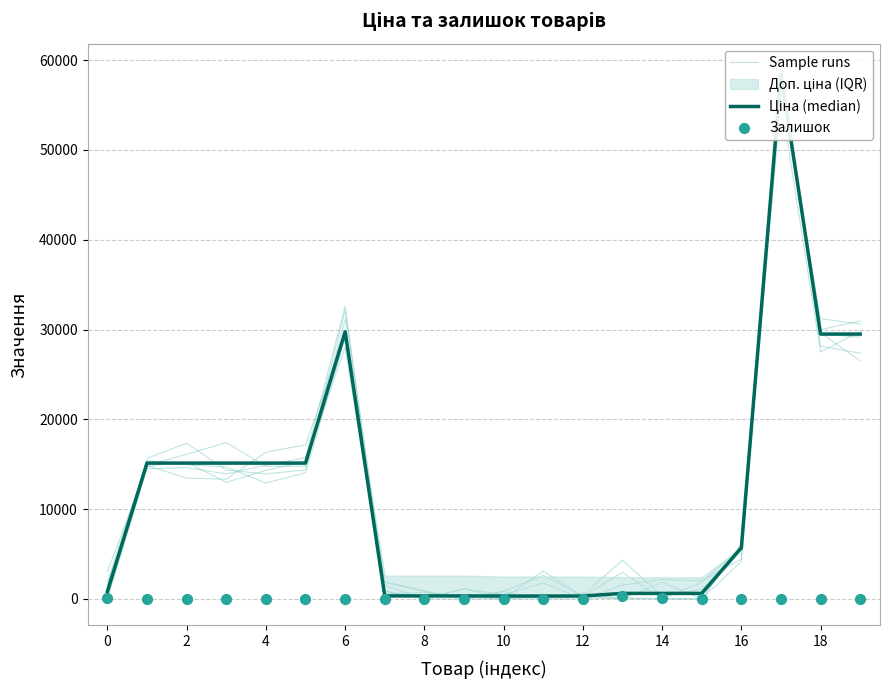

Is the value of Sample runs at 18 greater than the value of Залишок at 18?

Yes